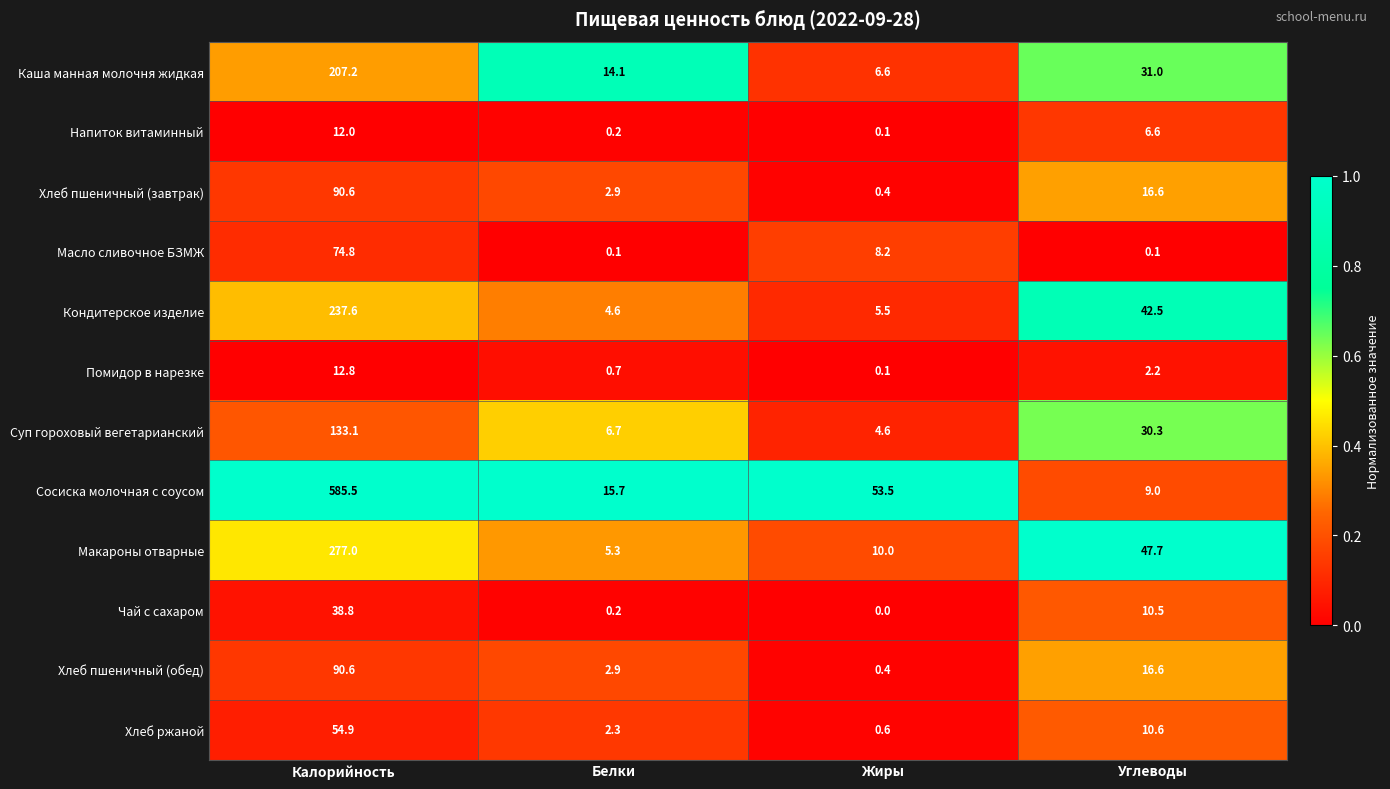

What is the sum of the Помидор в нарезке values at Калорийность and Белки?

13.5